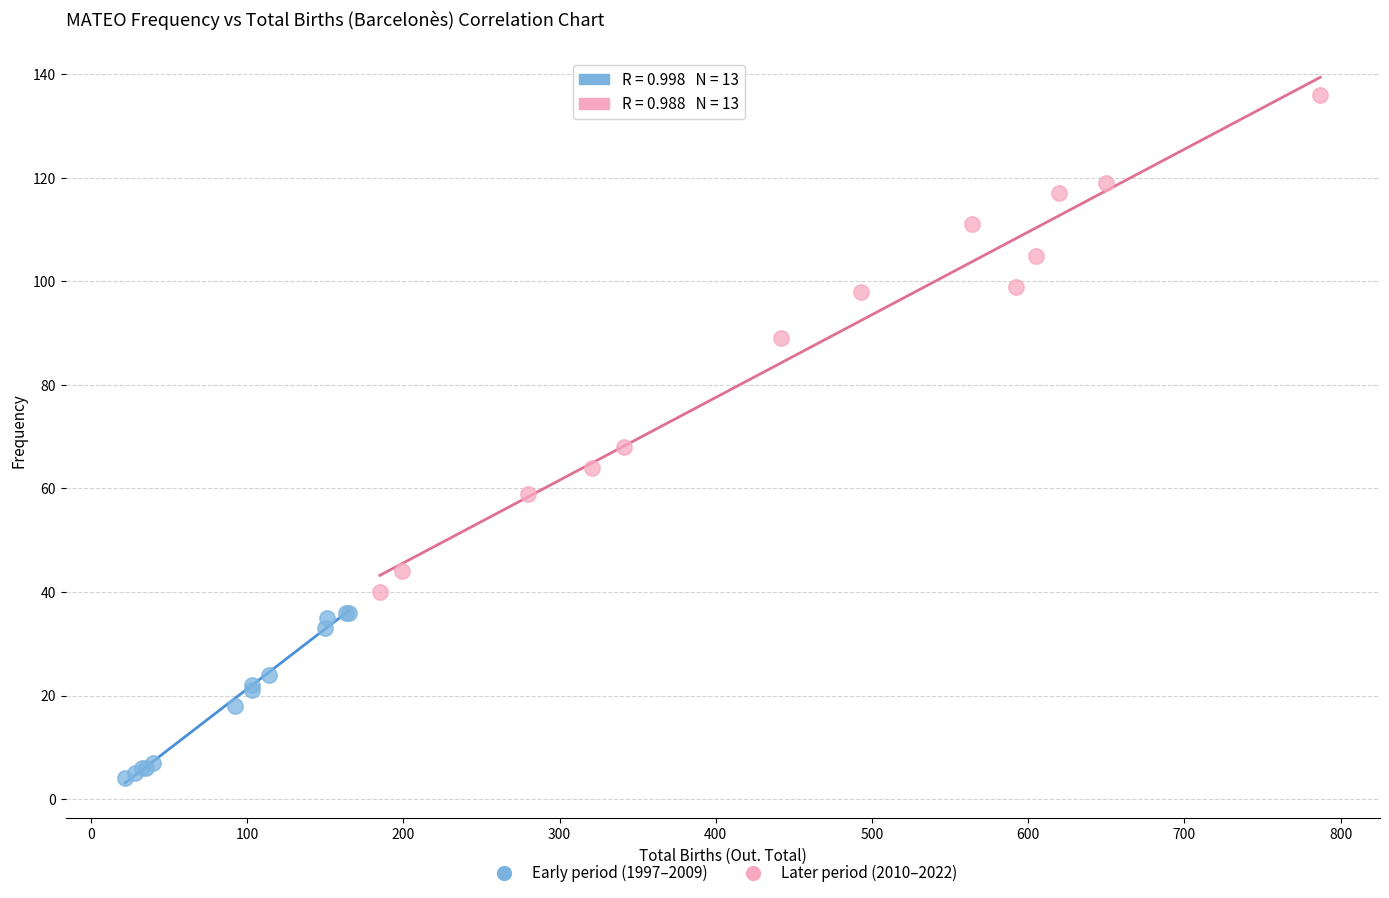

Which series contains the highest Y value?

Later period (2010–2022)